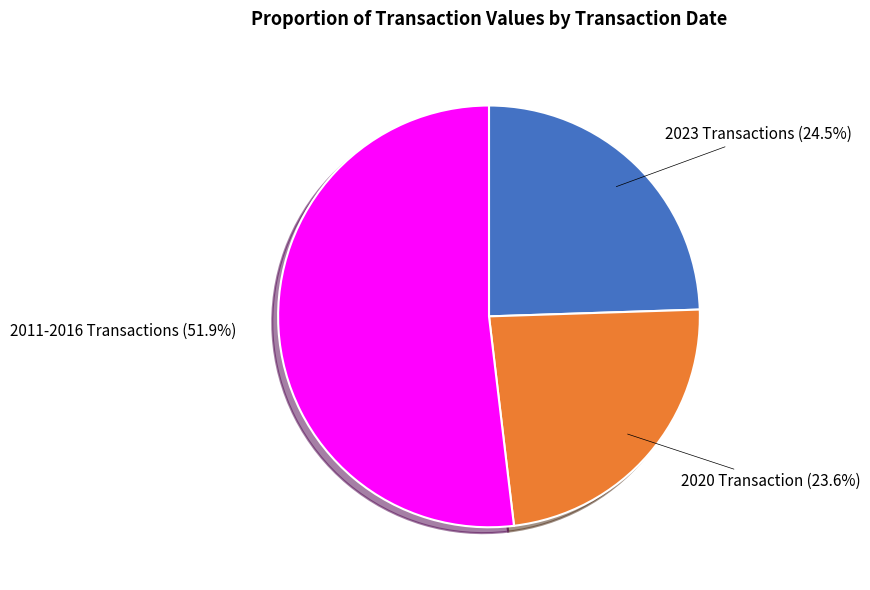

Is there a majority slice in this chart?

Yes